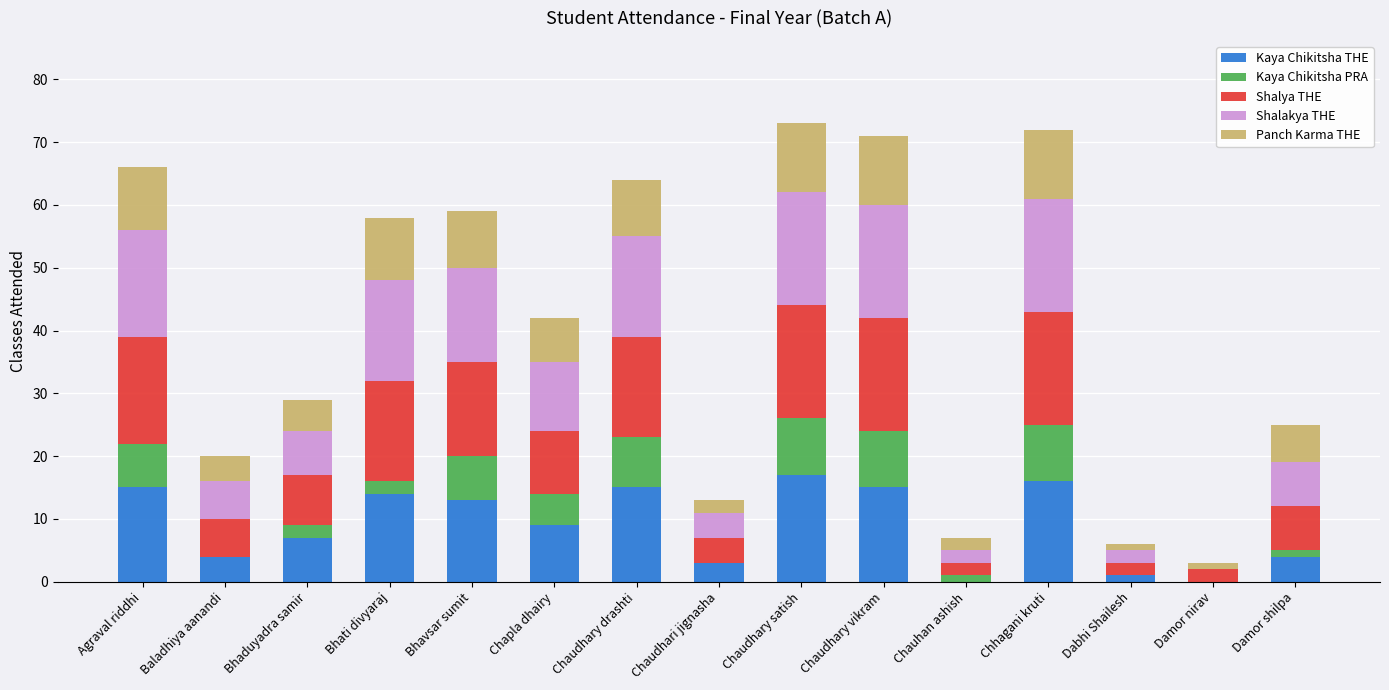

The Kaya Chikitsha THE series shows 6 at Bhavsar sumit. True or false?

False